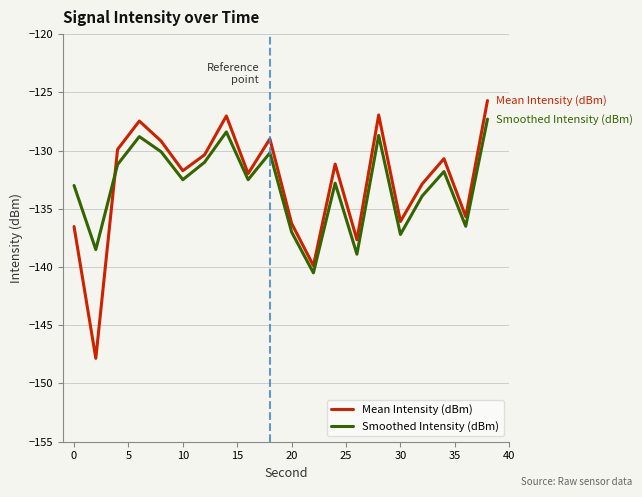

True or false: Mean Intensity (dBm) has more than 2 interior local peaks.

True